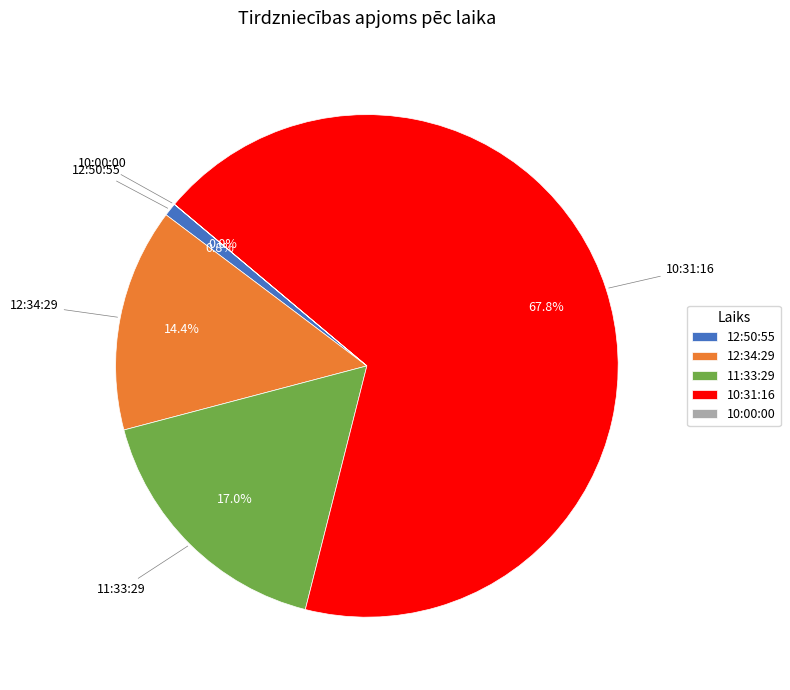

What is the ratio of the value at 12:34:29 to the value at 12:50:55?

16.9